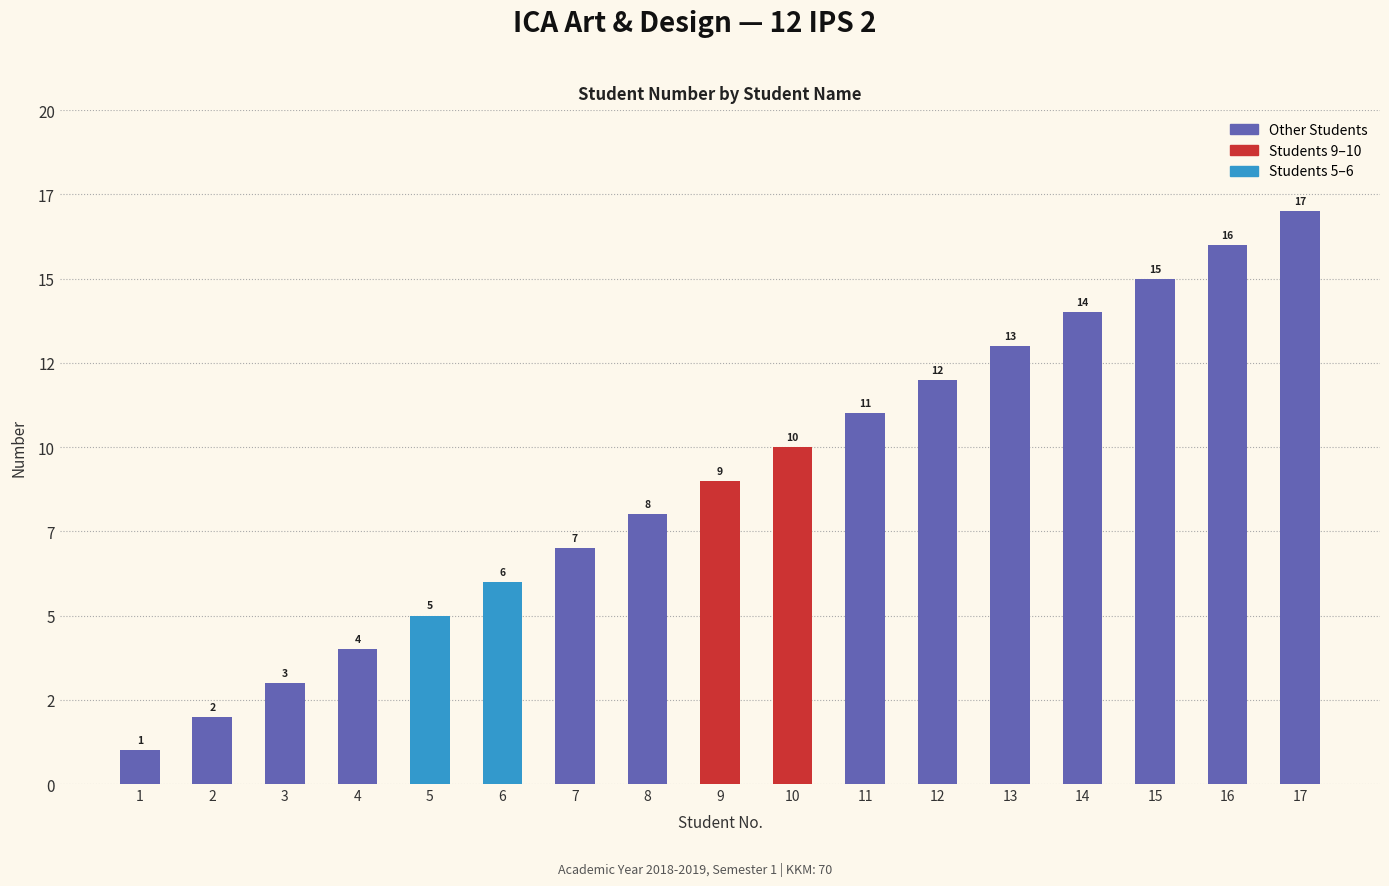

What is the difference between the second highest and second lowest values?

14